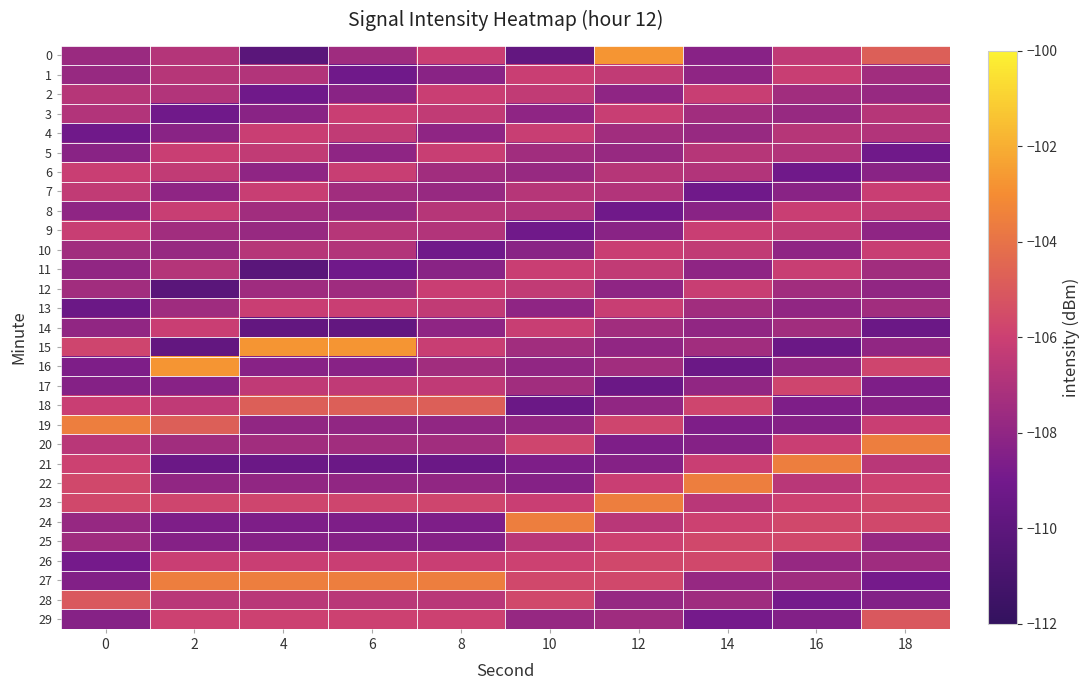

What is the maximum value shown in the chart?

-102.7